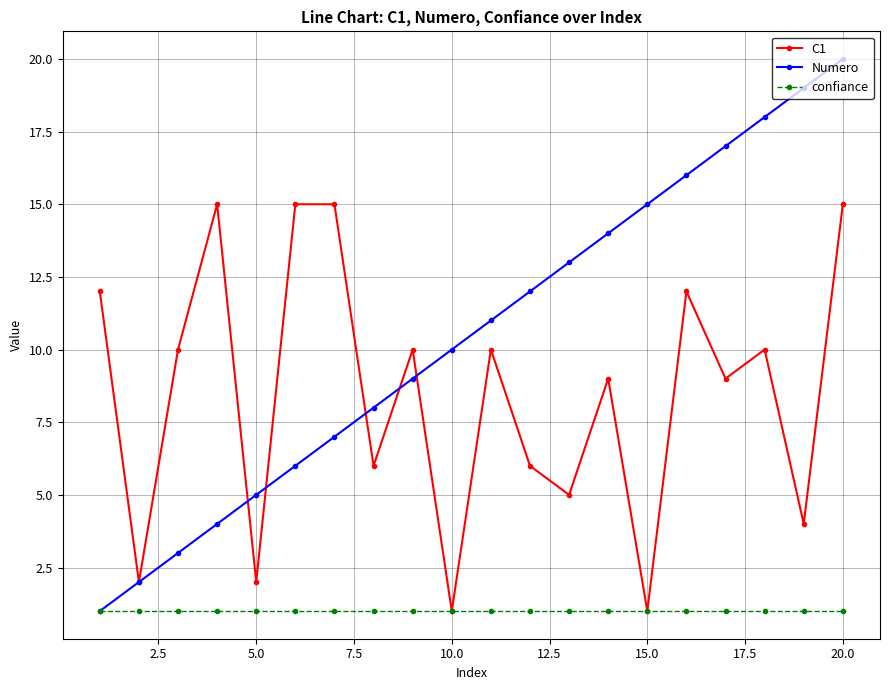

Which series has the largest range (max minus min)?

Numero